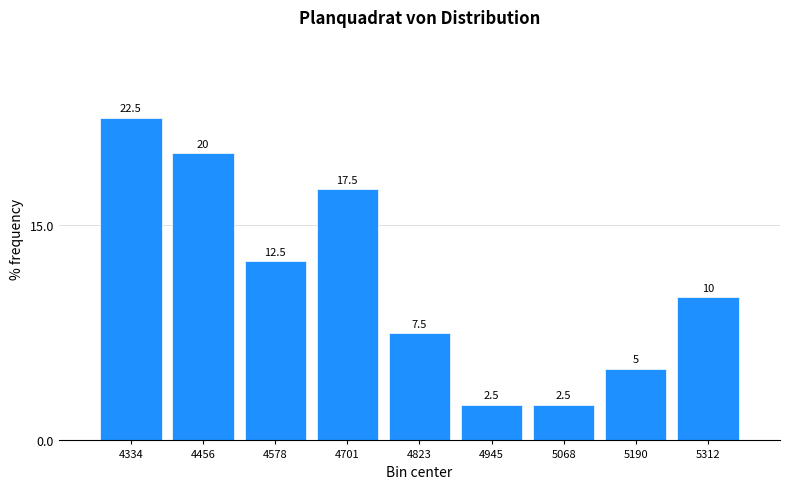

Which range on the x-axis has the tallest bar?

4280 to 4400